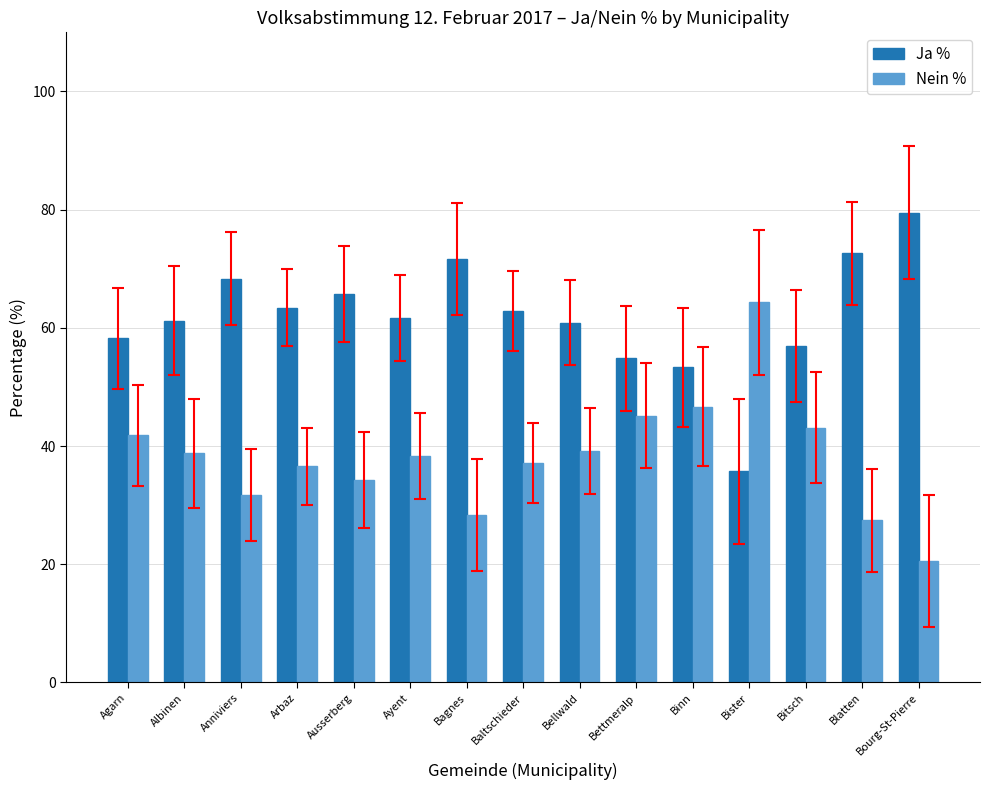

True or false: Nein % has a value of 43.1 at Bitsch.

True